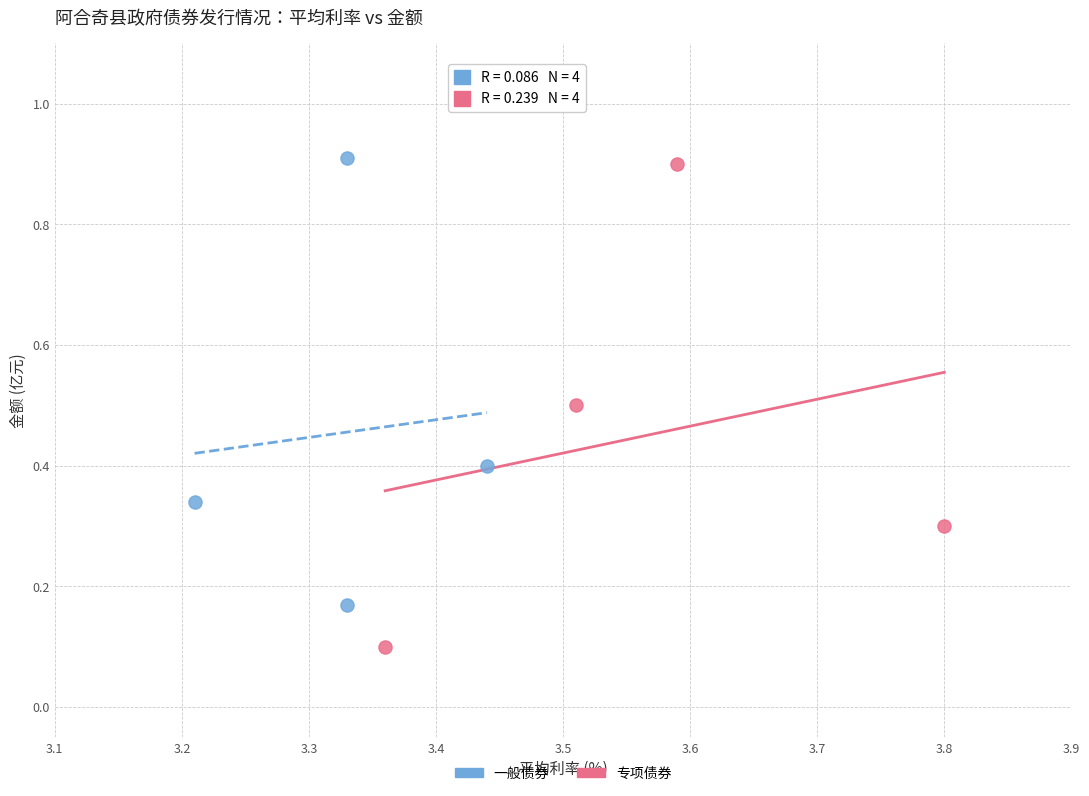

Which series has the largest Y range (max minus min)?

专项债券